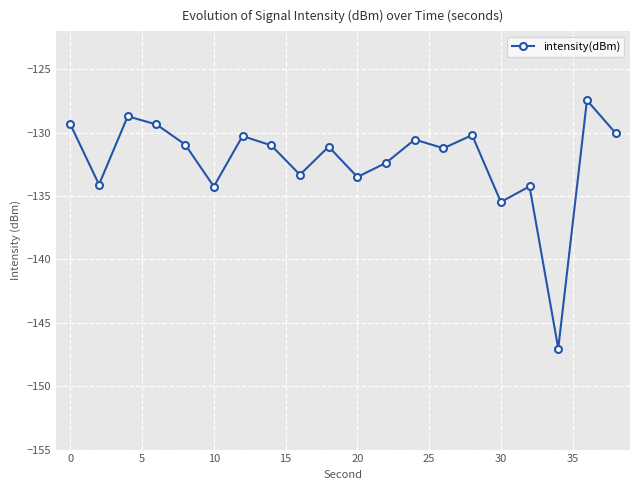

Is this an area chart (filled region under the line)?

No